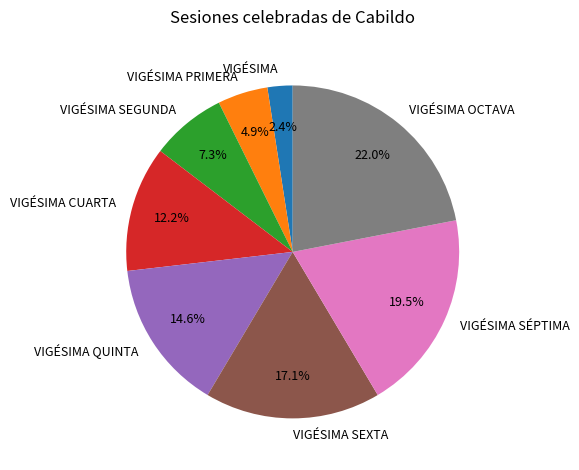

Does any single category account for the majority?

No